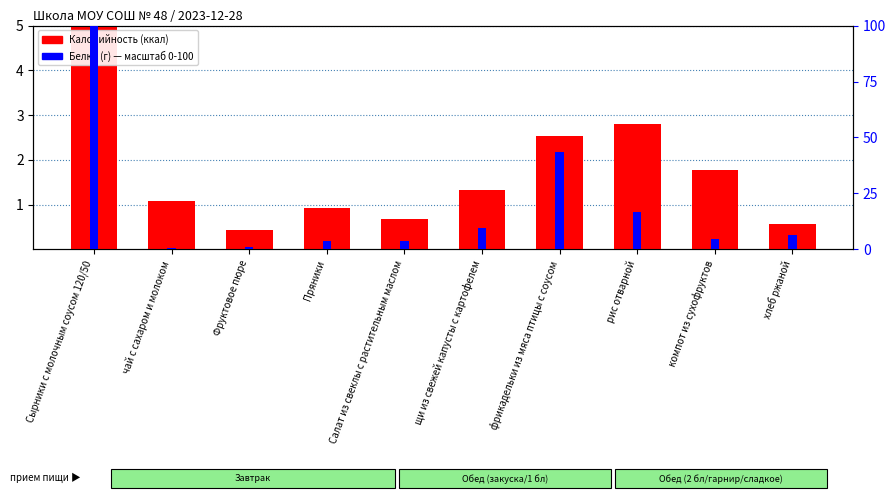

How many values in the Калорийность series exceed 1?

6